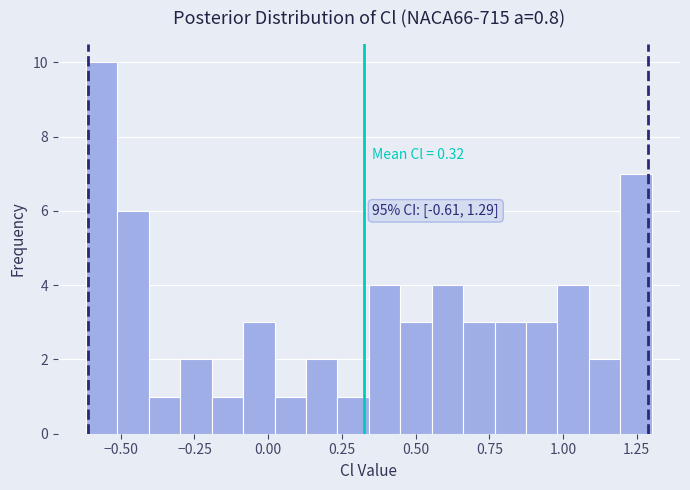

Read against the x-axis, roughly where is the centre of the tallest bar?

-0.55